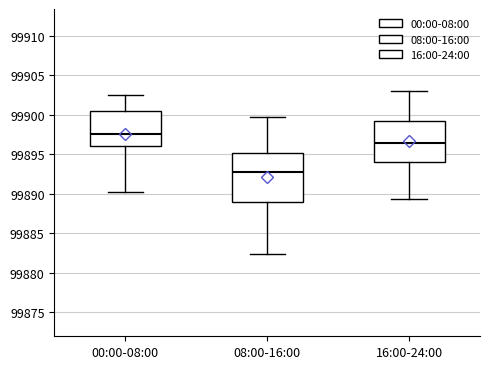

Reading left to right, read every box against the y-axis: the position of its median line, the range the box covers, and the ends of its whiskers. The values are not printed on the chart, so give them approximately, as read against the axis.

00:00-08:00: median 99897.5, box 99896.0 to 99900.5, whiskers 99890.0 to 99902.5
08:00-16:00: median 99893.0, box 99889.0 to 99895.0, whiskers 99882.5 to 99900.0
16:00-24:00: median 99896.5, box 99894.0 to 99899.0, whiskers 99889.5 to 99903.0